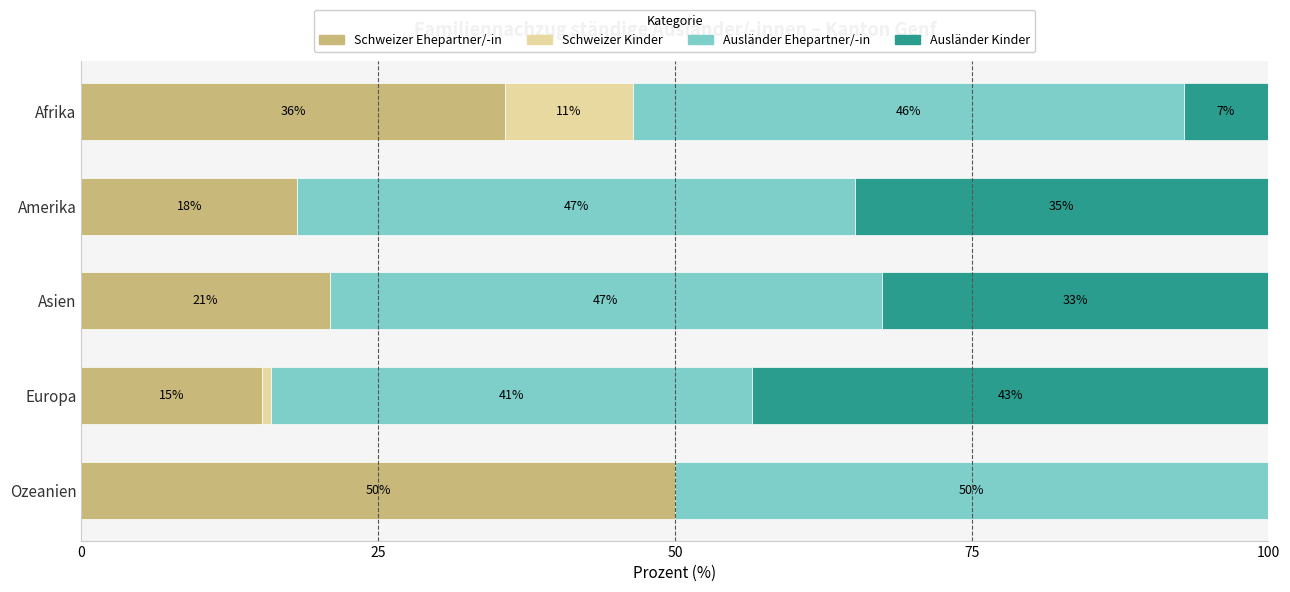

How many bars are there in total?

20